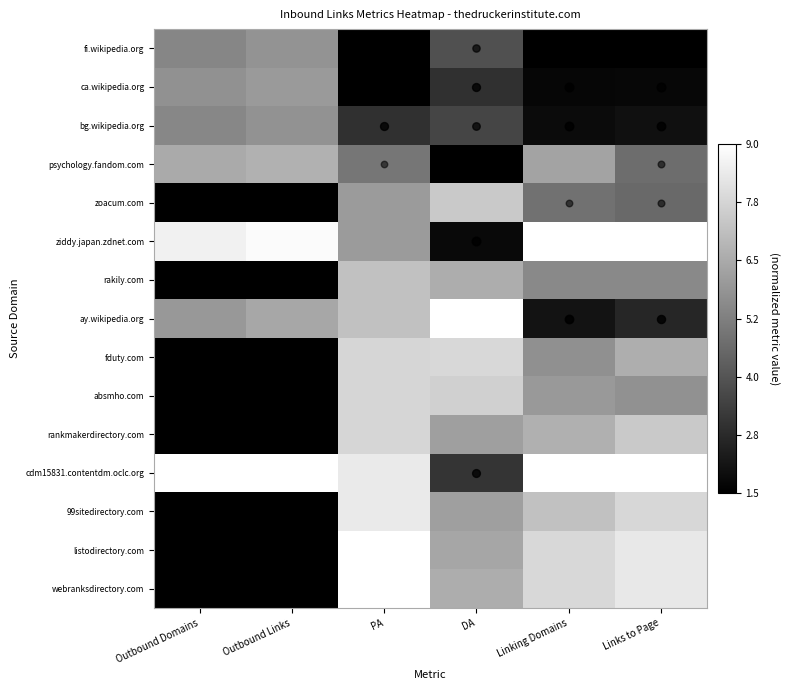

Count the number of categories in the chart.

6